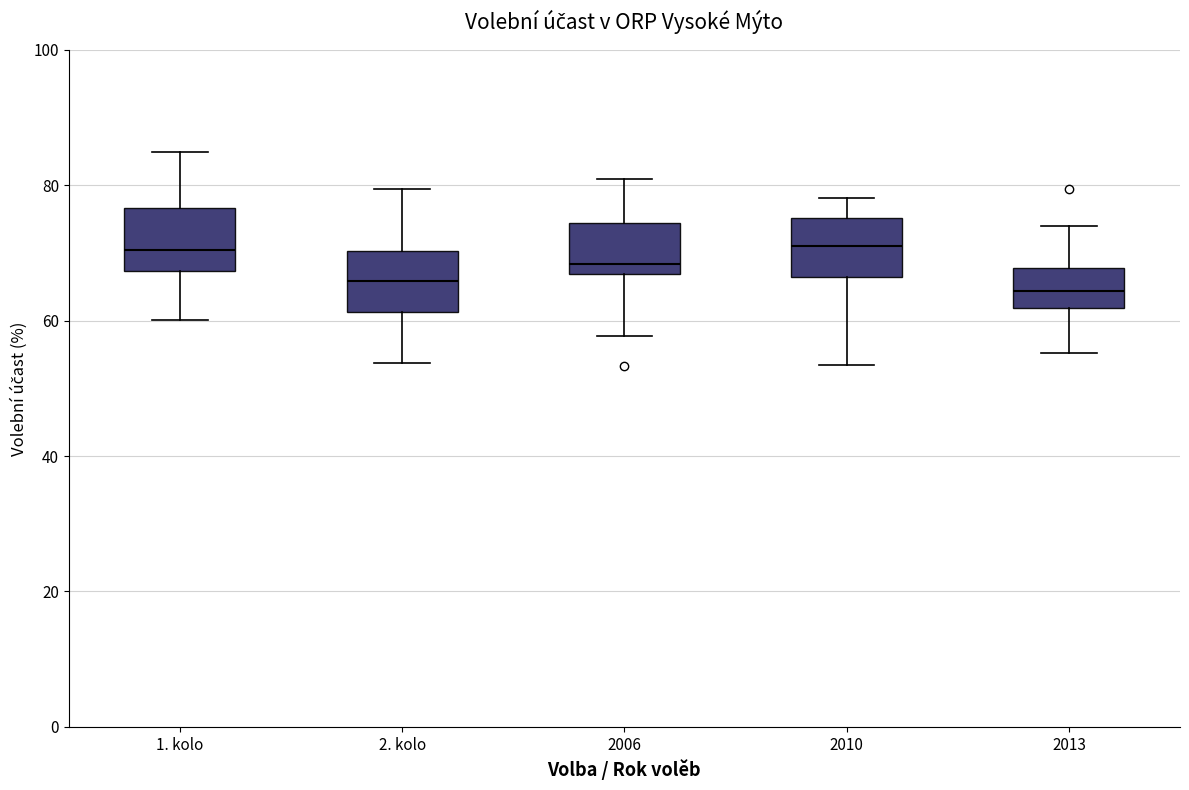

Reading left to right, read every box against the y-axis: the position of its median line, the range the box covers, and the ends of its whiskers. The values are not printed on the chart, so give them approximately, as read against the axis.

1. kolo: median 70, box 68 to 76, whiskers 60 to 84
2. kolo: median 66, box 62 to 70, whiskers 54 to 80
2006: median 68, box 66 to 74, whiskers 58 to 80
2010: median 70, box 66 to 76, whiskers 54 to 78
2013: median 64, box 62 to 68, whiskers 56 to 74